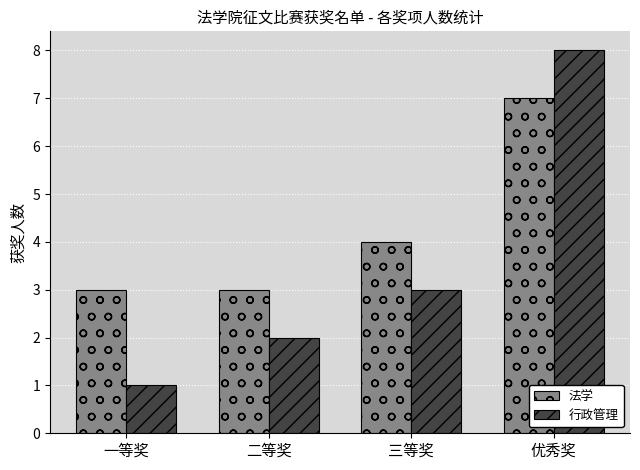

What position from the left is 三等奖?

3